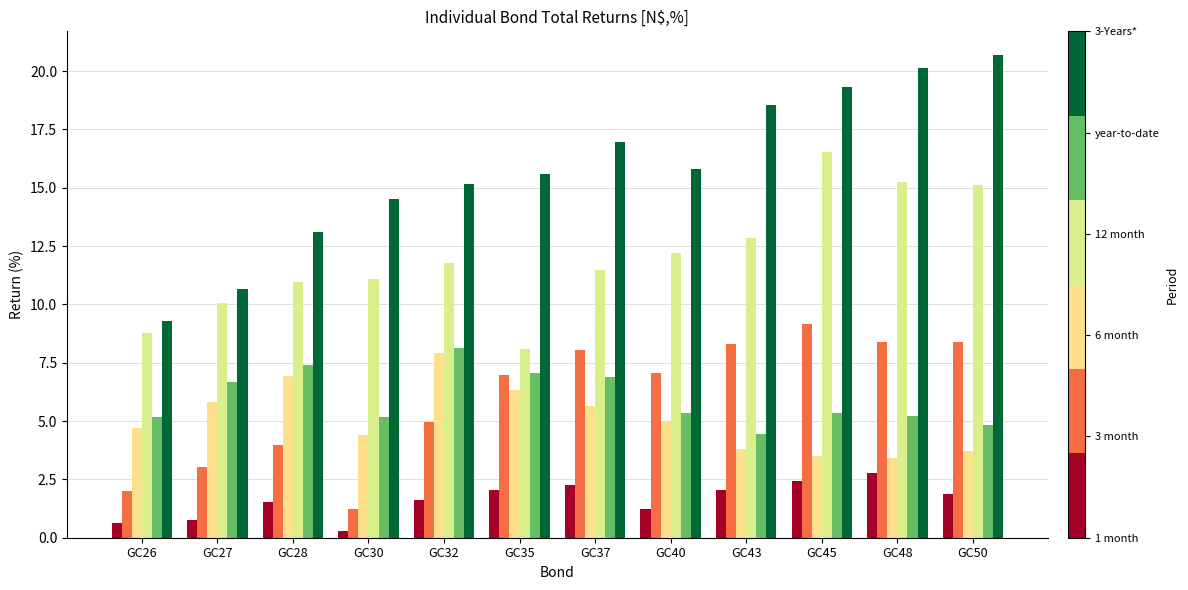

What is the maximum value shown in the chart?

20.7